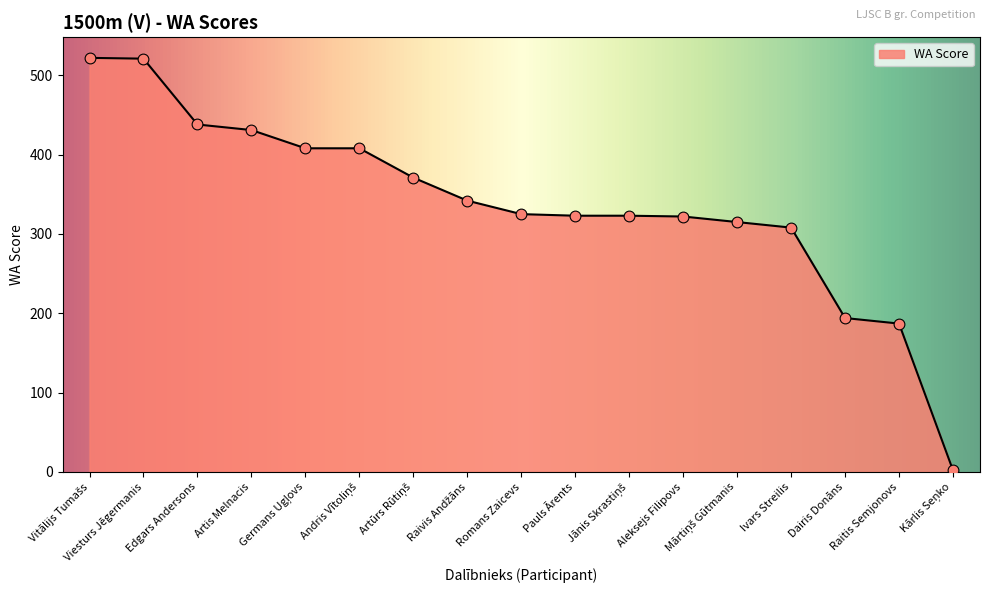

Approximately how many times larger is the value at Viesturs Jēgermanis compared to Raitis Semjonovs?

2.8